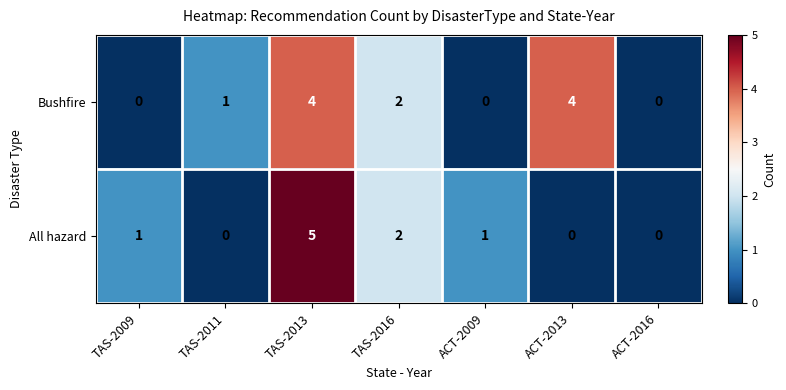

What is the highest value of the All hazard series?

5